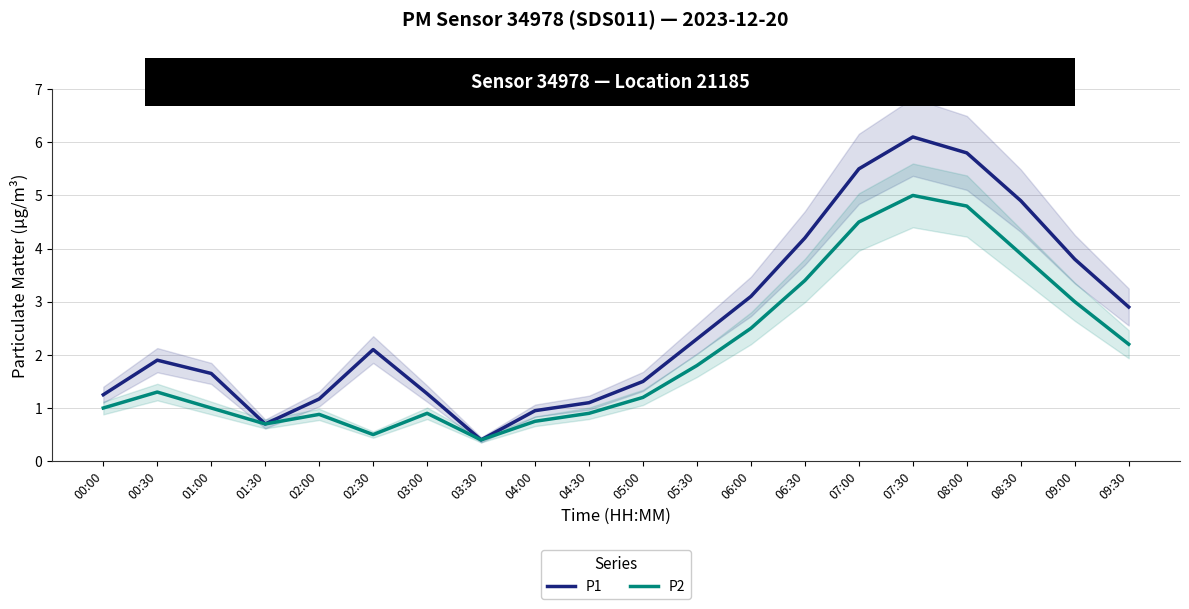

The value of P2 at 02:30 is 0.3. True or false?

False